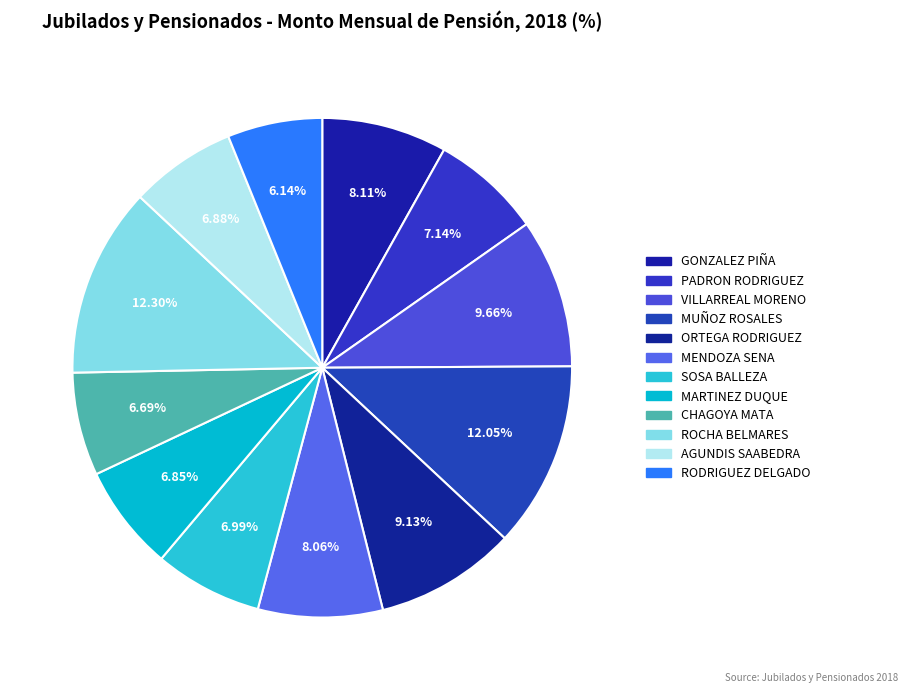

Count the number of slices in the pie.

12